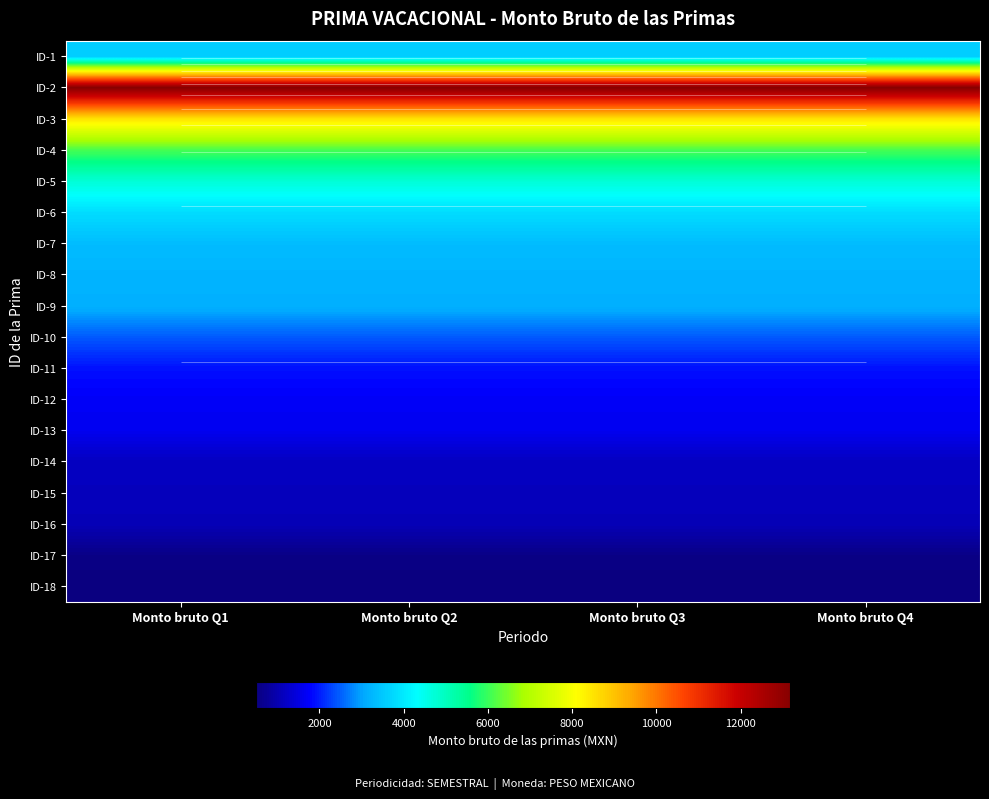

At Monto bruto Q3, list the series in order from largest to smallest.

ID-2, ID-3, ID-4, ID-5, ID-6, ID-1, ID-7, ID-8, ID-9, ID-10, ID-11, ID-12, ID-13, ID-14, ID-15, ID-16, ID-17, ID-18